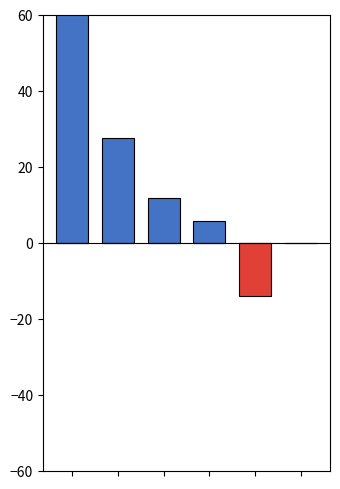

How many positive values does the 人员经费 series have?

4